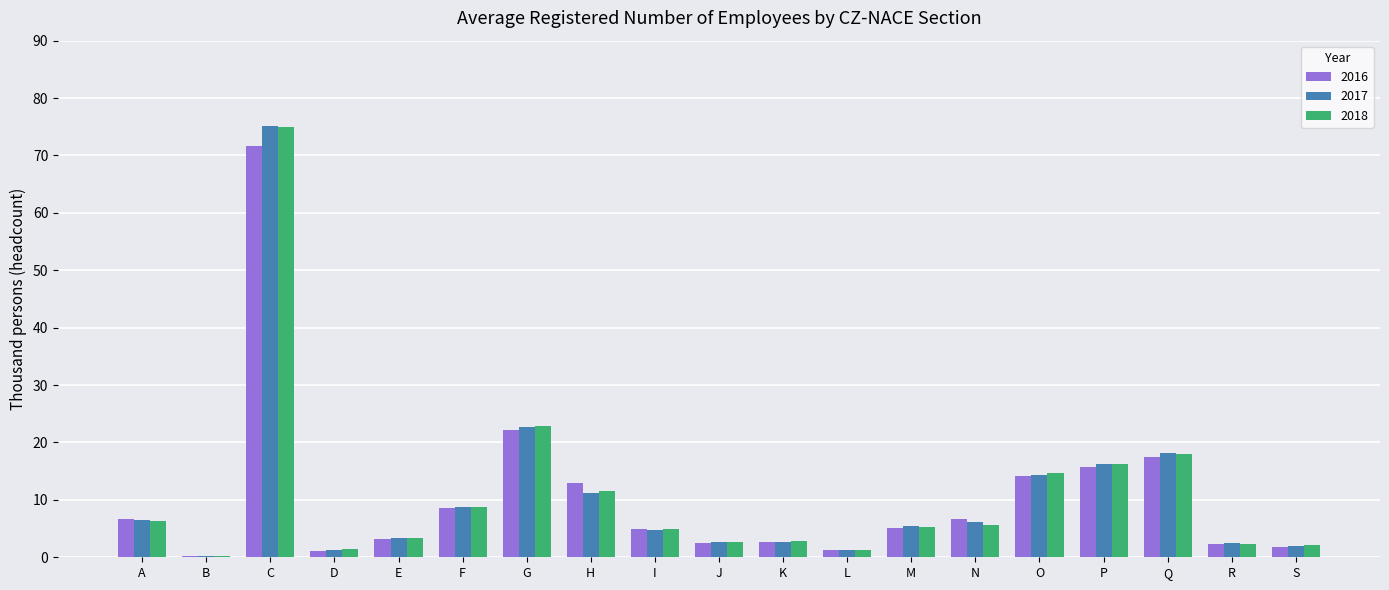

At which label does 2017 reach its peak?

C